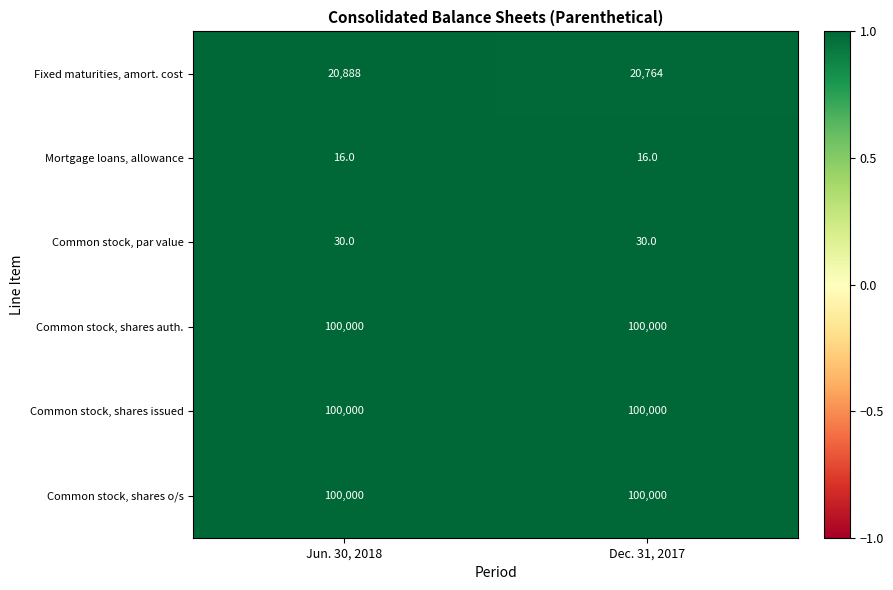

How many series are shown in this chart?

6